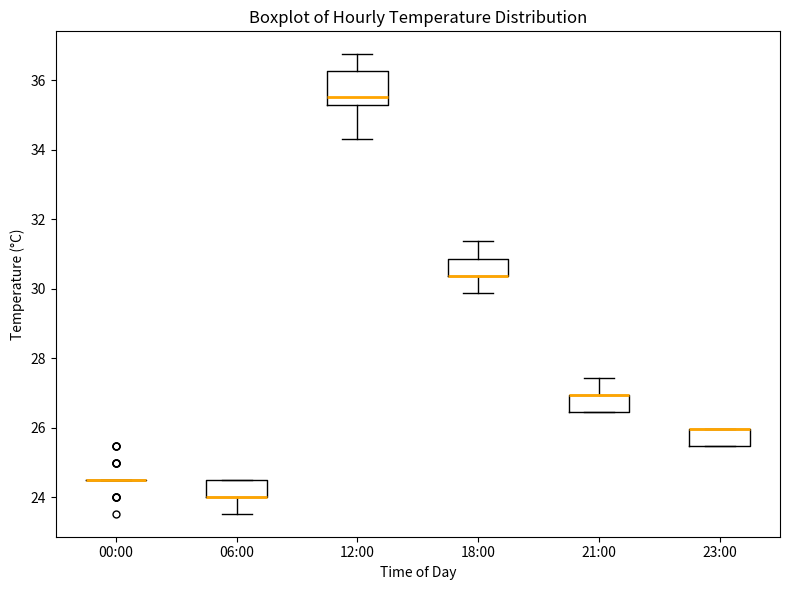

Reading left to right, read every box against the y-axis: the position of its median line, the range the box covers, and the ends of its whiskers. The values are not printed on the chart, so give them approximately, as read against the axis.

00:00: box collapsed to a line at 24.6, whiskers 24.6 to 24.6
06:00: median 24.0 (drawn on the box's lower edge), box 24.0 to 24.6, whiskers 23.6 to 24.6
12:00: median 35.6, box 35.2 to 36.2, whiskers 34.4 to 36.8
18:00: median 30.4 (drawn on the box's lower edge), box 30.4 to 30.8, whiskers 29.8 to 31.4
21:00: median 27.0 (drawn on the box's upper edge), box 26.4 to 27.0, whiskers 26.4 to 27.4
23:00: median 26.0 (drawn on the box's upper edge), box 25.4 to 26.0, whiskers 25.4 to 26.0